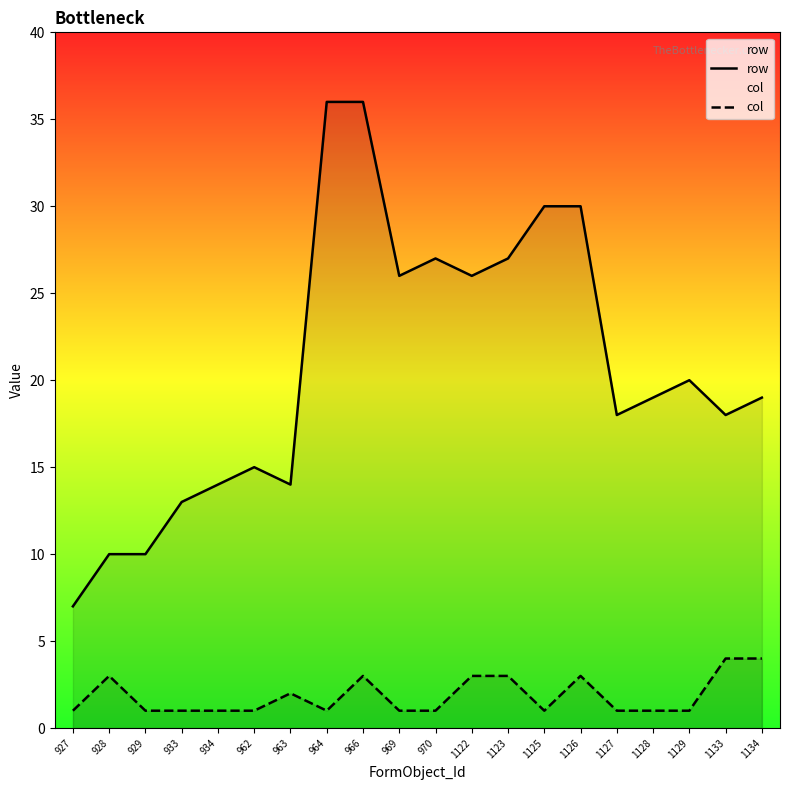

Count the number of data series in this chart.

2